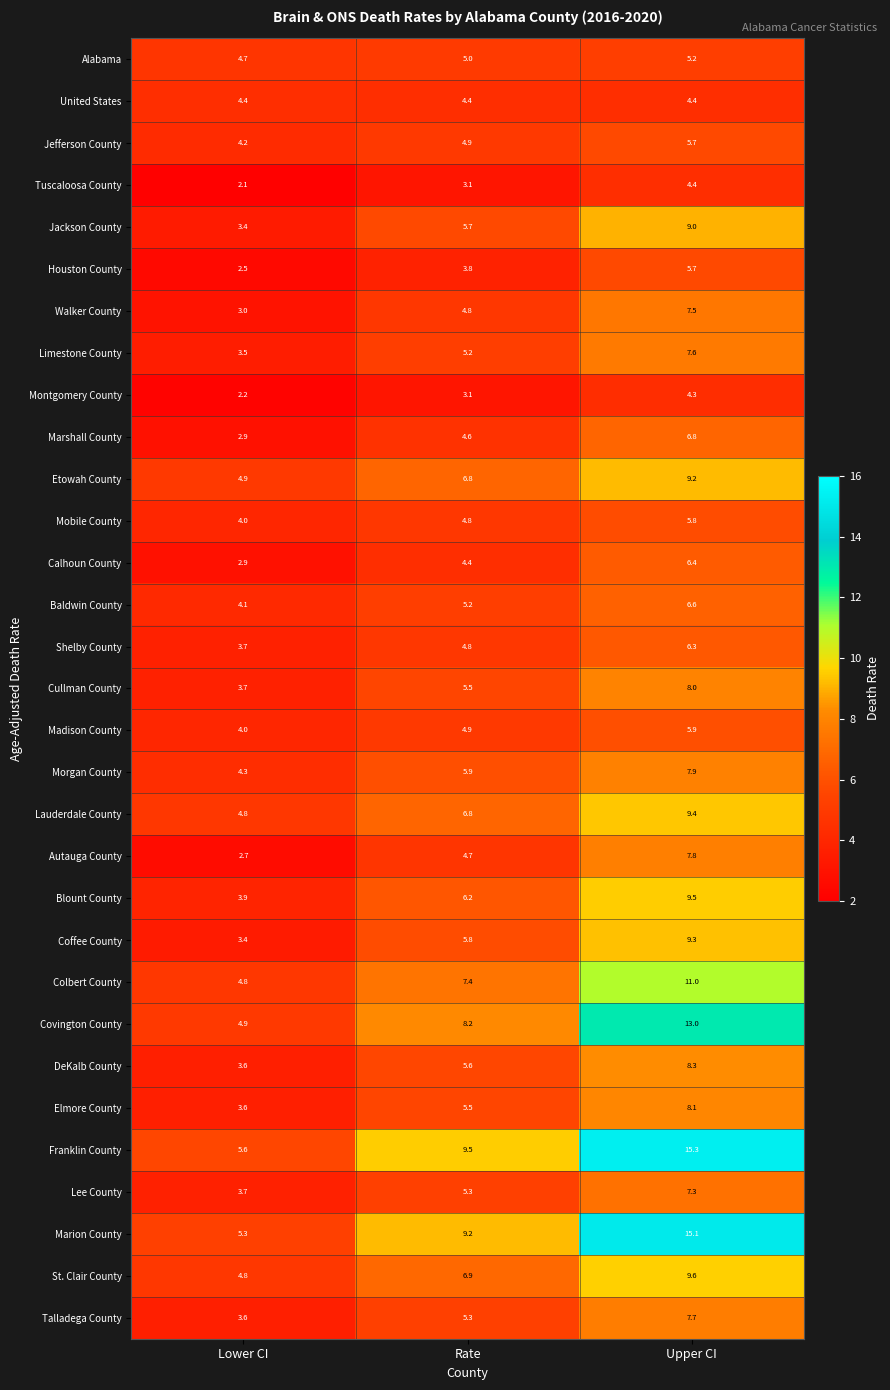

Where is Covington County nearest to the value 8?

Rate